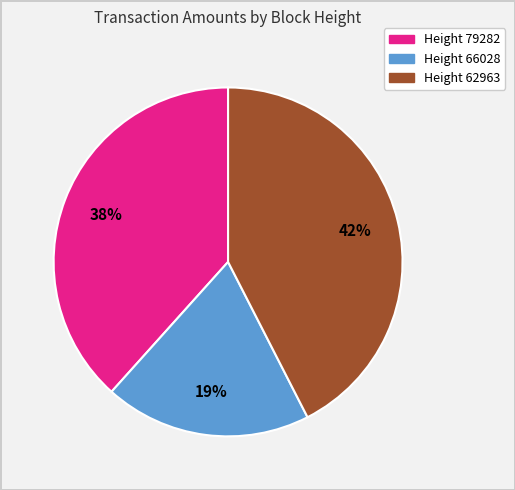

Is there any slice that represents more than half of the pie?

No